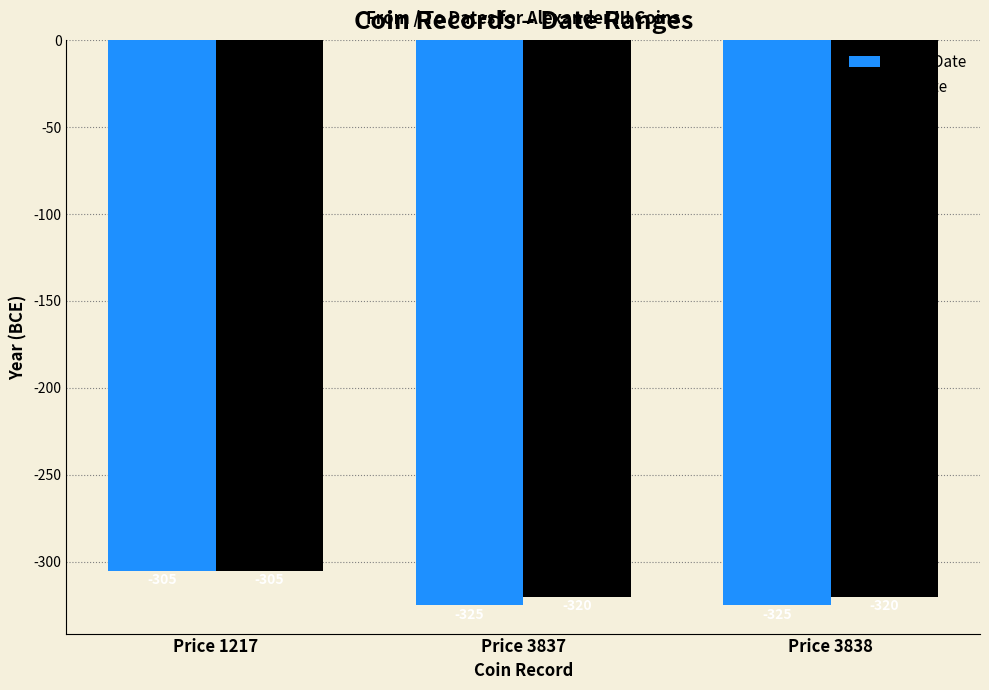

How many values in the From Date series exceed -325?

1